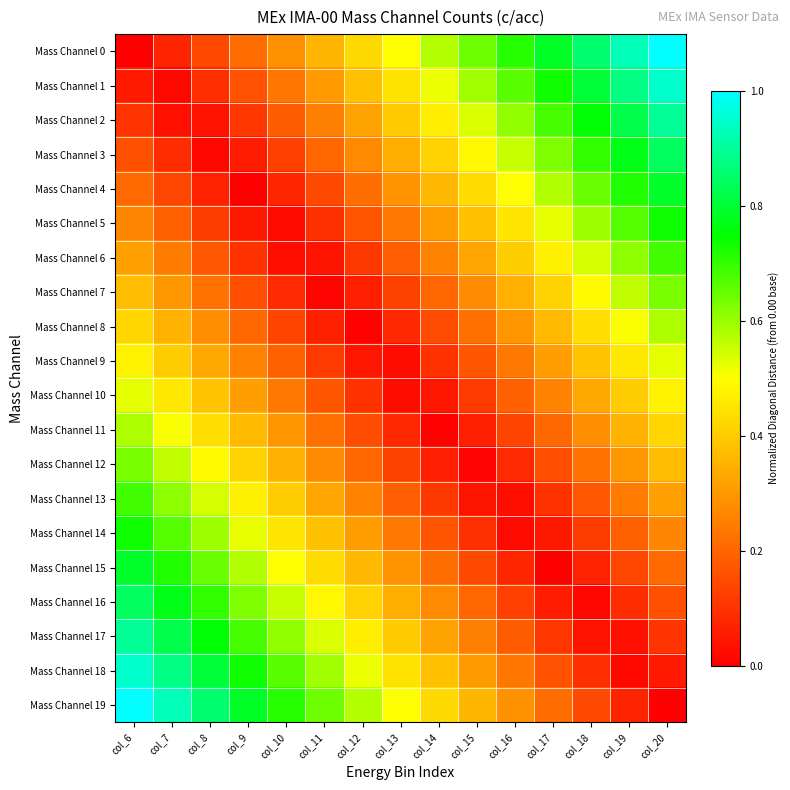

Reading left to right, list all the values displayed in this chart.

Mass Channel 0: col_6=0.0	col_7=0.1	col_8=0.1	col_9=0.2	col_10=0.3	col_11=0.4	col_12=0.4	col_13=0.5	col_14=0.6	col_15=0.6	col_16=0.7	col_17=0.8	col_18=0.9	col_19=0.9	col_20=1.0
Mass Channel 1: col_6=0.1	col_7=0.0	col_8=0.1	col_9=0.2	col_10=0.2	col_11=0.3	col_12=0.4	col_13=0.4	col_14=0.5	col_15=0.6	col_16=0.7	col_17=0.7	col_18=0.8	col_19=0.9	col_20=0.9
Mass Channel 2: col_6=0.1	col_7=0.0	col_8=0.0	col_9=0.1	col_10=0.2	col_11=0.3	col_12=0.3	col_13=0.4	col_14=0.5	col_15=0.5	col_16=0.6	col_17=0.7	col_18=0.8	col_19=0.8	col_20=0.9
Mass Channel 3: col_6=0.2	col_7=0.1	col_8=0.0	col_9=0.1	col_10=0.1	col_11=0.2	col_12=0.3	col_13=0.3	col_14=0.4	col_15=0.5	col_16=0.6	col_17=0.6	col_18=0.7	col_19=0.8	col_20=0.8
Mass Channel 4: col_6=0.2	col_7=0.1	col_8=0.1	col_9=0.0	col_10=0.1	col_11=0.1	col_12=0.2	col_13=0.3	col_14=0.4	col_15=0.4	col_16=0.5	col_17=0.6	col_18=0.6	col_19=0.7	col_20=0.8
Mass Channel 5: col_6=0.3	col_7=0.2	col_8=0.1	col_9=0.0	col_10=0.0	col_11=0.1	col_12=0.2	col_13=0.2	col_14=0.3	col_15=0.4	col_16=0.5	col_17=0.5	col_18=0.6	col_19=0.7	col_20=0.7
Mass Channel 6: col_6=0.3	col_7=0.2	col_8=0.2	col_9=0.1	col_10=0.0	col_11=0.0	col_12=0.1	col_13=0.2	col_14=0.3	col_15=0.3	col_16=0.4	col_17=0.5	col_18=0.5	col_19=0.6	col_20=0.7
Mass Channel 7: col_6=0.4	col_7=0.3	col_8=0.2	col_9=0.2	col_10=0.1	col_11=0.0	col_12=0.1	col_13=0.1	col_14=0.2	col_15=0.3	col_16=0.3	col_17=0.4	col_18=0.5	col_19=0.6	col_20=0.6
Mass Channel 8: col_6=0.4	col_7=0.3	col_8=0.3	col_9=0.2	col_10=0.1	col_11=0.1	col_12=0.0	col_13=0.1	col_14=0.2	col_15=0.2	col_16=0.3	col_17=0.4	col_18=0.4	col_19=0.5	col_20=0.6
Mass Channel 9: col_6=0.5	col_7=0.4	col_8=0.3	col_9=0.3	col_10=0.2	col_11=0.1	col_12=0.0	col_13=0.0	col_14=0.1	col_15=0.2	col_16=0.2	col_17=0.3	col_18=0.4	col_19=0.5	col_20=0.5
Mass Channel 10: col_6=0.5	col_7=0.5	col_8=0.4	col_9=0.3	col_10=0.2	col_11=0.2	col_12=0.1	col_13=0.0	col_14=0.0	col_15=0.1	col_16=0.2	col_17=0.3	col_18=0.3	col_19=0.4	col_20=0.5
Mass Channel 11: col_6=0.6	col_7=0.5	col_8=0.4	col_9=0.4	col_10=0.3	col_11=0.2	col_12=0.2	col_13=0.1	col_14=0.0	col_15=0.1	col_16=0.1	col_17=0.2	col_18=0.3	col_19=0.3	col_20=0.4
Mass Channel 12: col_6=0.6	col_7=0.6	col_8=0.5	col_9=0.4	col_10=0.3	col_11=0.3	col_12=0.2	col_13=0.1	col_14=0.1	col_15=0.0	col_16=0.1	col_17=0.2	col_18=0.2	col_19=0.3	col_20=0.4
Mass Channel 13: col_6=0.7	col_7=0.6	col_8=0.5	col_9=0.5	col_10=0.4	col_11=0.3	col_12=0.3	col_13=0.2	col_14=0.1	col_15=0.0	col_16=0.0	col_17=0.1	col_18=0.2	col_19=0.2	col_20=0.3
Mass Channel 14: col_6=0.7	col_7=0.7	col_8=0.6	col_9=0.5	col_10=0.5	col_11=0.4	col_12=0.3	col_13=0.2	col_14=0.2	col_15=0.1	col_16=0.0	col_17=0.0	col_18=0.1	col_19=0.2	col_20=0.3
Mass Channel 15: col_6=0.8	col_7=0.7	col_8=0.6	col_9=0.6	col_10=0.5	col_11=0.4	col_12=0.4	col_13=0.3	col_14=0.2	col_15=0.1	col_16=0.1	col_17=0.0	col_18=0.1	col_19=0.1	col_20=0.2
Mass Channel 16: col_6=0.8	col_7=0.8	col_8=0.7	col_9=0.6	col_10=0.6	col_11=0.5	col_12=0.4	col_13=0.3	col_14=0.3	col_15=0.2	col_16=0.1	col_17=0.1	col_18=0.0	col_19=0.1	col_20=0.2
Mass Channel 17: col_6=0.9	col_7=0.8	col_8=0.8	col_9=0.7	col_10=0.6	col_11=0.5	col_12=0.5	col_13=0.4	col_14=0.3	col_15=0.3	col_16=0.2	col_17=0.1	col_18=0.0	col_19=0.0	col_20=0.1
Mass Channel 18: col_6=0.9	col_7=0.9	col_8=0.8	col_9=0.7	col_10=0.7	col_11=0.6	col_12=0.5	col_13=0.4	col_14=0.4	col_15=0.3	col_16=0.2	col_17=0.2	col_18=0.1	col_19=0.0	col_20=0.1
Mass Channel 19: col_6=1.0	col_7=0.9	col_8=0.9	col_9=0.8	col_10=0.7	col_11=0.6	col_12=0.6	col_13=0.5	col_14=0.4	col_15=0.4	col_16=0.3	col_17=0.2	col_18=0.1	col_19=0.1	col_20=0.0